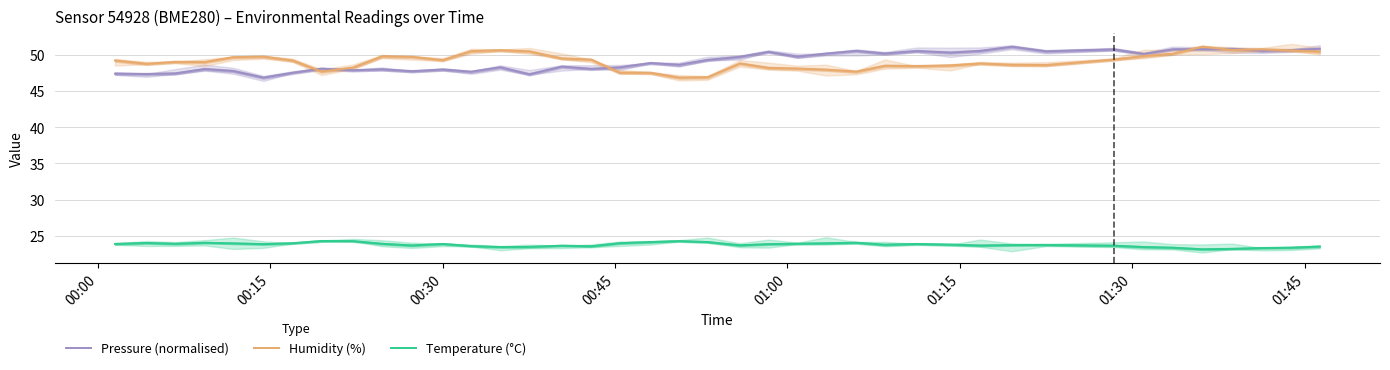

Reading right to left, list all the values displayed in this chart.

Pressure (normalised): 50.9	50.7	50.6	50.8	50.8	50.8	50.1	50.8	50.5	51.1	50.6	50.3	50.5	50.2	50.6	50.2	49.8	50.4	49.7	49.3	48.6	48.9	48.3	48.1	48.4	47.3	48.3	47.7	48.0	47.7	48.0	47.9	48.1	47.5	46.9	47.8	48.0	47.4	47.4	47.4
Humidity (%): 50.4	50.6	50.8	50.7	51.1	50.2	49.8	49.4	48.6	48.6	48.8	48.5	48.5	48.5	47.7	48.0	48.1	48.2	48.8	46.9	46.9	47.5	47.5	49.4	49.5	50.5	50.6	50.5	49.3	49.7	49.8	48.2	47.7	49.2	49.8	49.7	49.0	49.0	48.8	49.2
Temperature (°C): 23.5	23.4	23.3	23.2	23.1	23.4	23.4	23.6	23.7	23.7	23.7	23.8	23.9	23.8	24.1	24.0	23.9	23.9	23.7	24.1	24.3	24.1	24.0	23.6	23.6	23.5	23.4	23.6	23.9	23.7	23.9	24.3	24.3	24.0	23.9	24.0	24.0	23.9	24.0	23.9